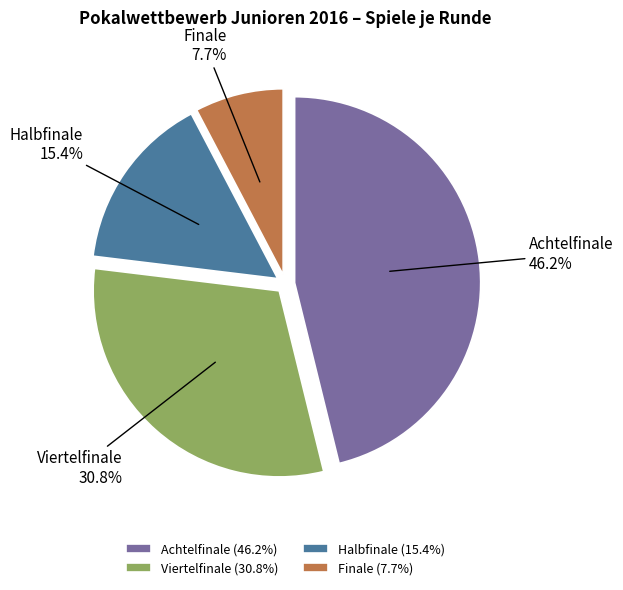

What percentage is the Finale slice, to the nearest percent?

8%